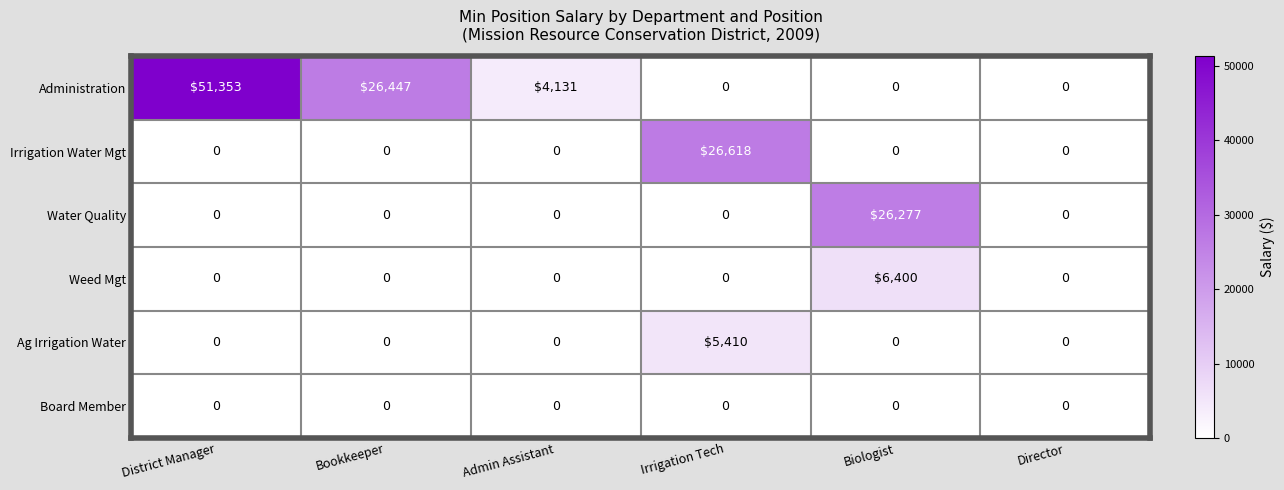

How many distinct data groups are displayed?

6